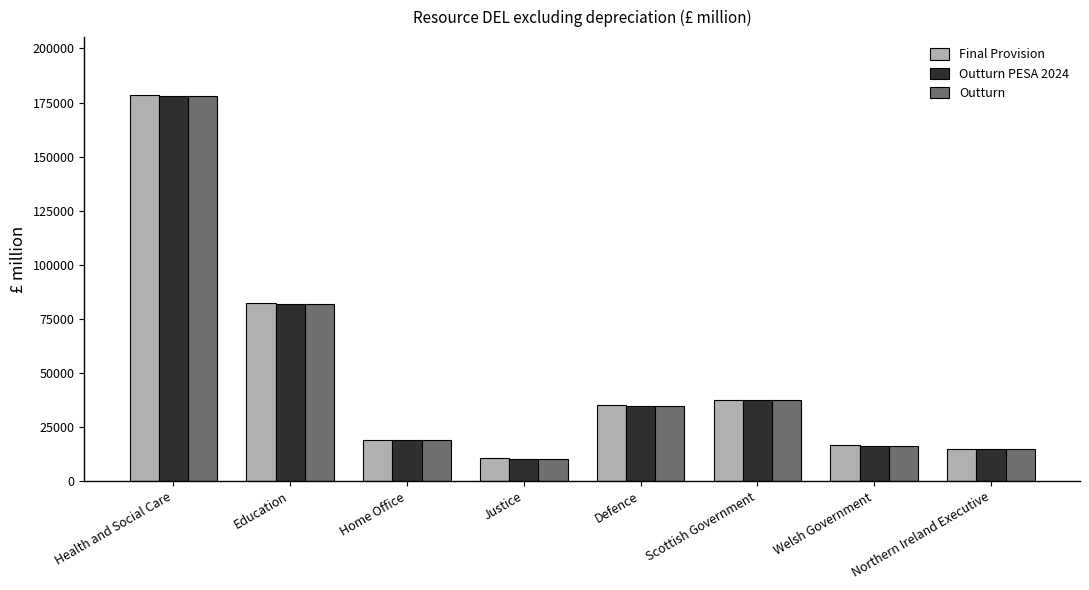

What is the label of the 7th bar from the right?

Education